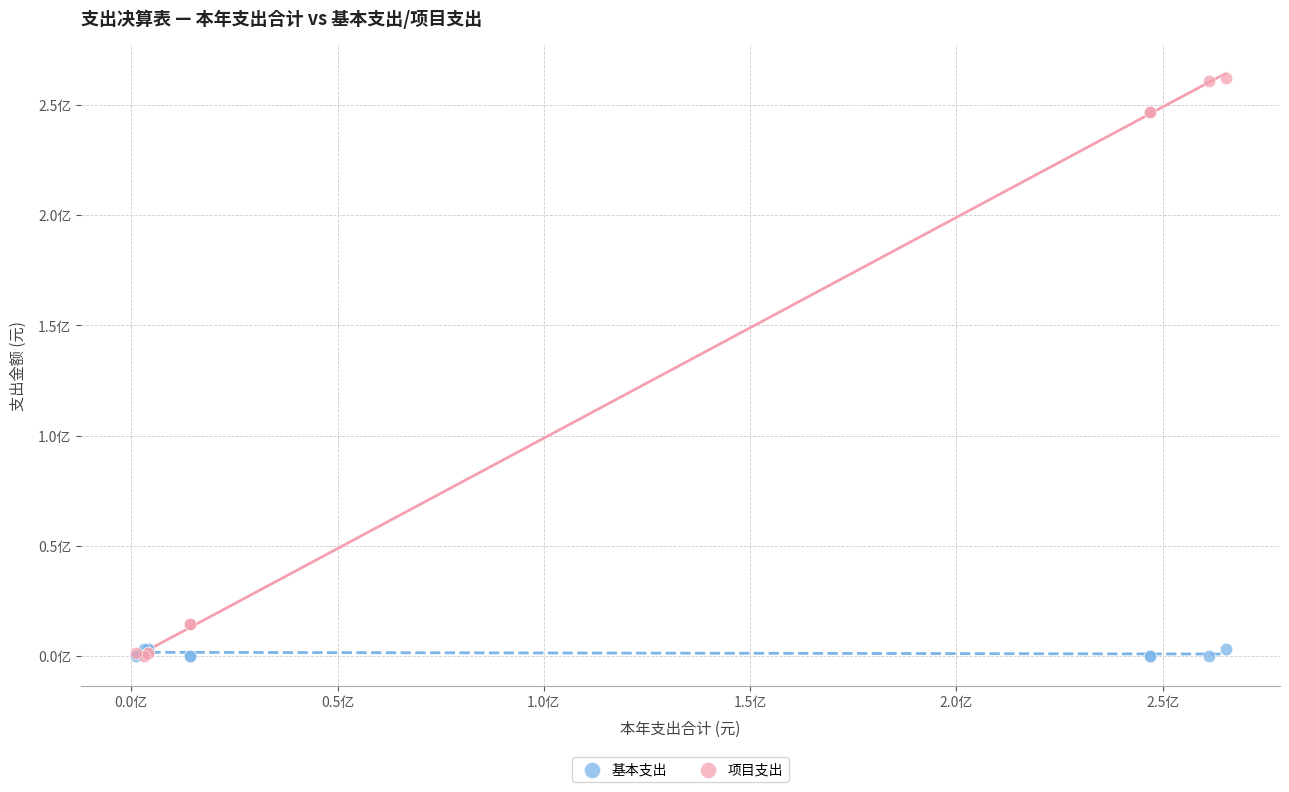

What are all the series names shown in the legend?

基本支出, 项目支出